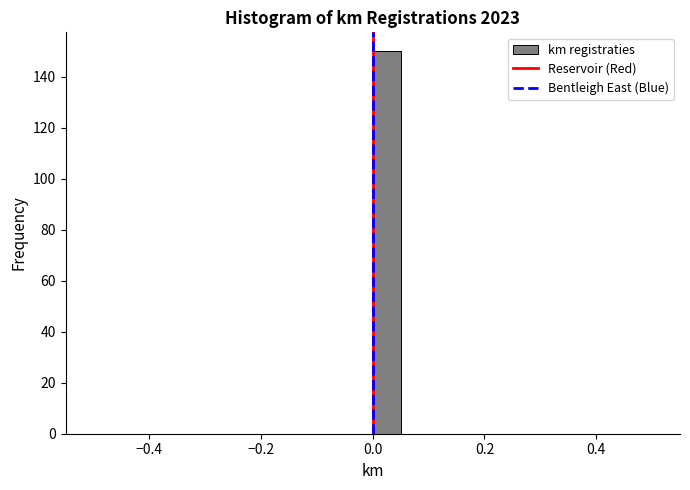

Read against the x-axis, roughly where is the centre of the tallest bar?

0.02